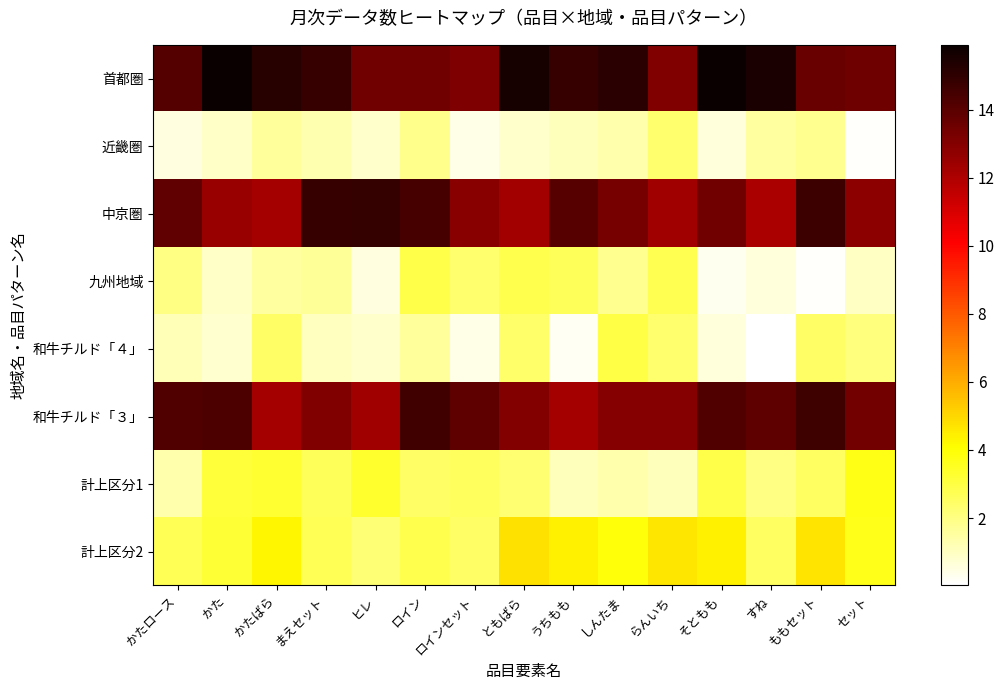

Which series has the largest range (max minus min)?

和牛チルド「４」